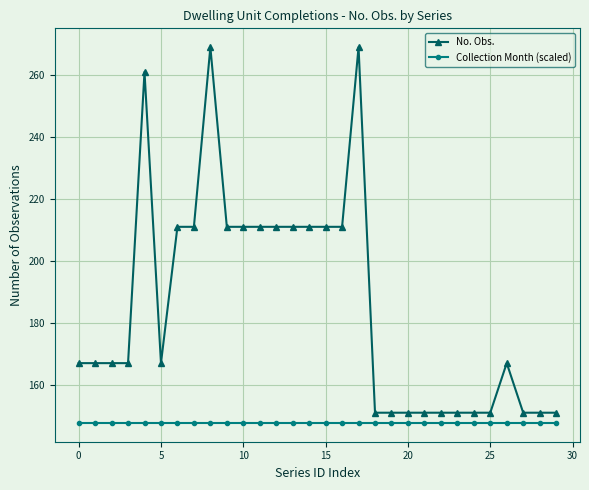

True or false: No. Obs. and Collection Month (scaled) cross at least once.

False